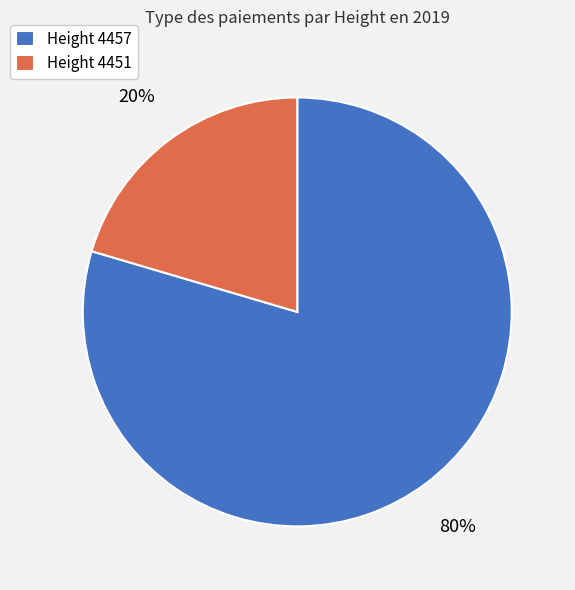

What is the smallest slice in the pie chart?

Height 4451